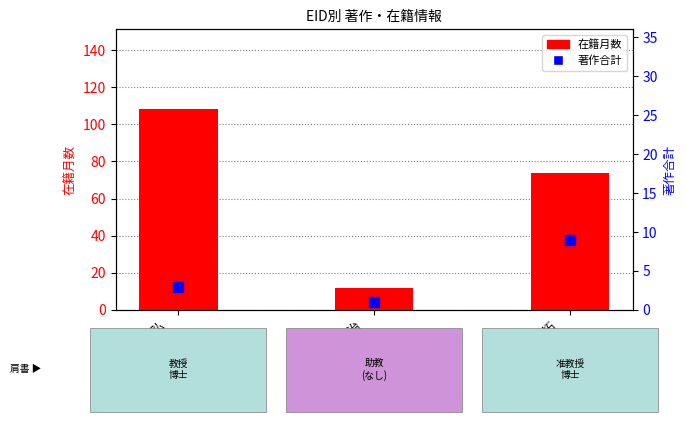

Is the value of 在籍月数 at 大家 隆弘
(10729) greater than the value of 著作合計 at 小山 治
(292378)?

Yes